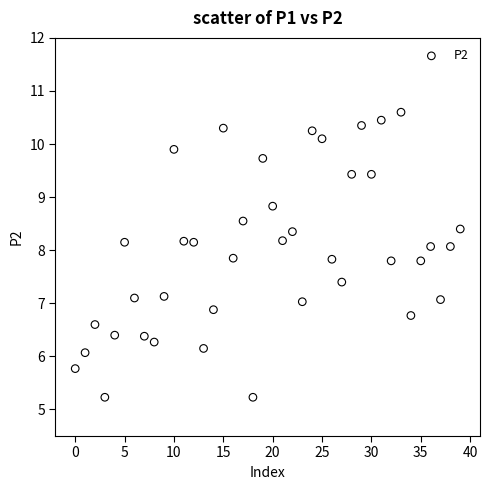

What is the range of Y values (max minus min)?

5.4